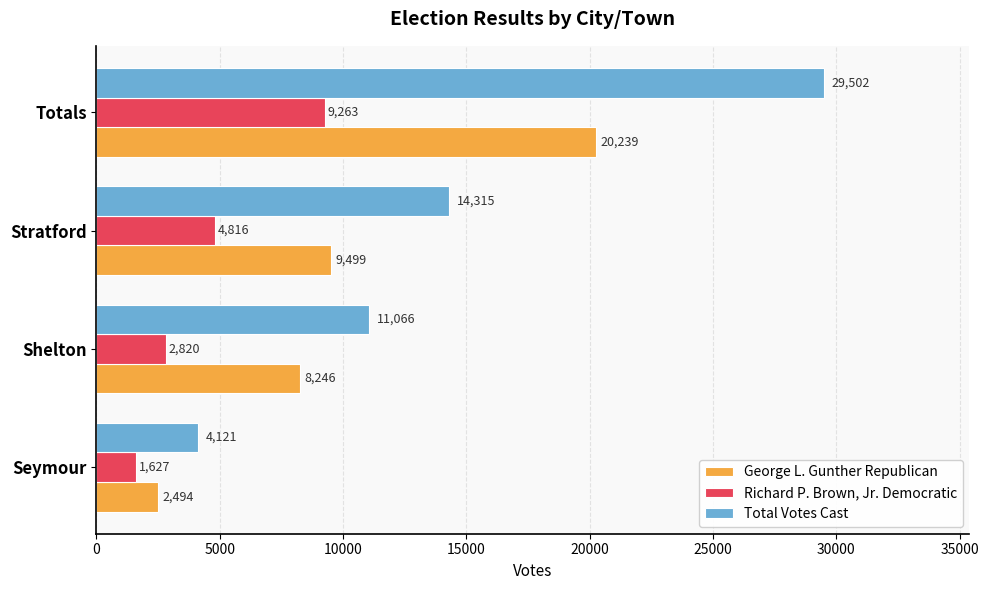

The value of Total Votes Cast at Stratford is 21636. True or false?

False